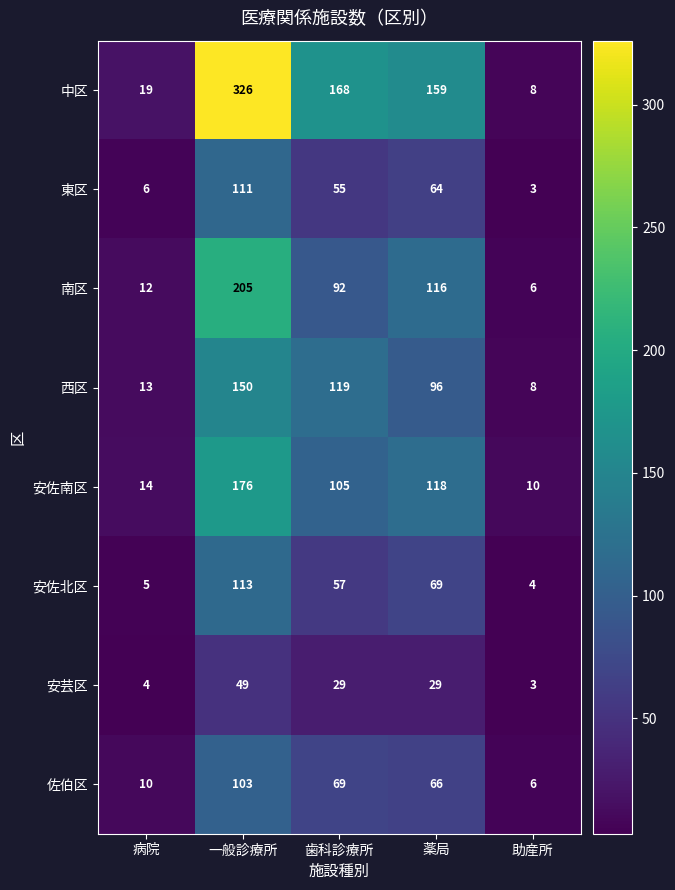

Which series has the widest spread of values?

中区